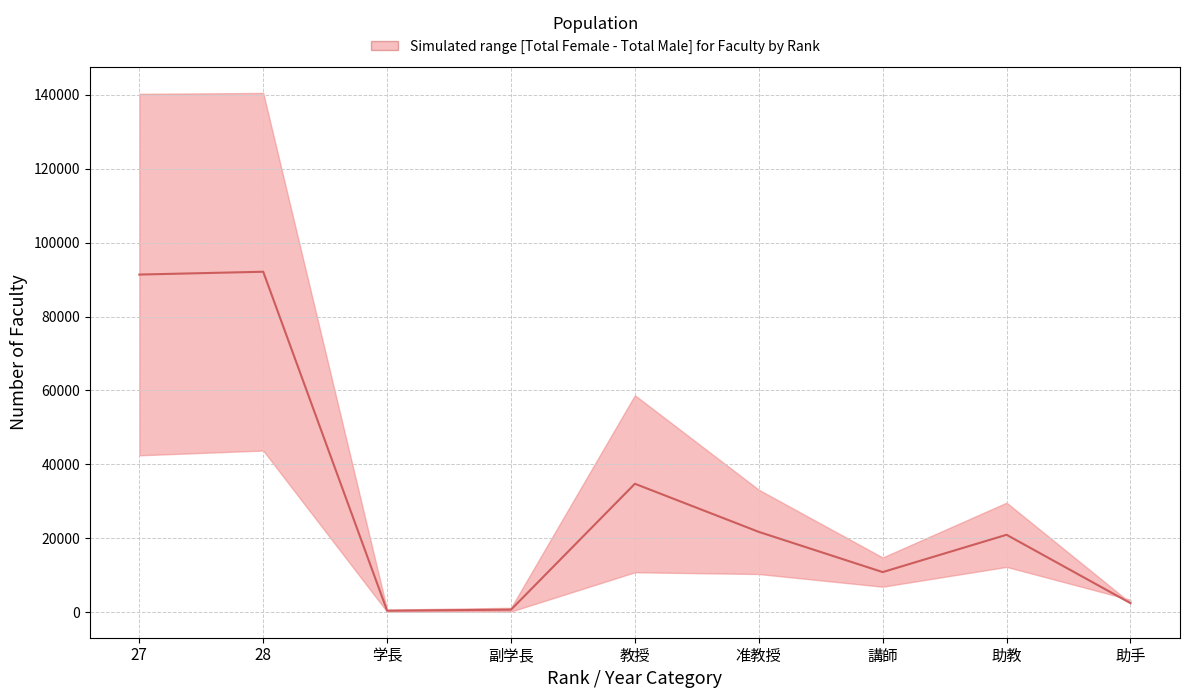

Reading left to right, transcribe all the data shown in this chart.

27=91361	28=92124	学長=371	副学長=649	教授=34733	准教授=21708	講師=10822	助教=20922	助手=2418